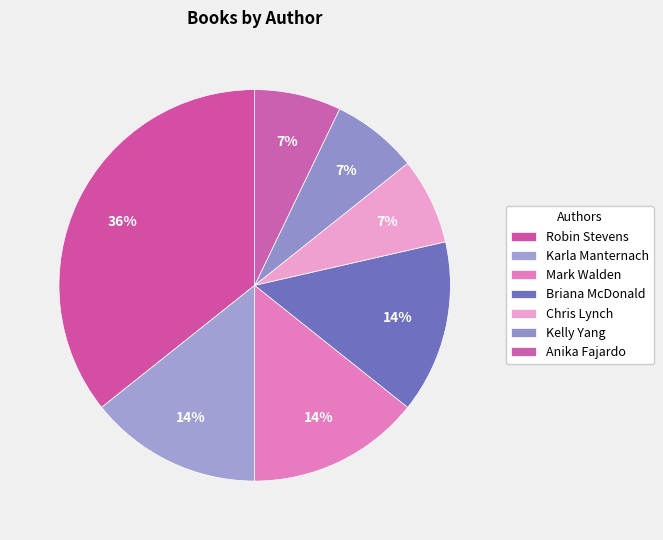

How many segments does this pie chart have?

7